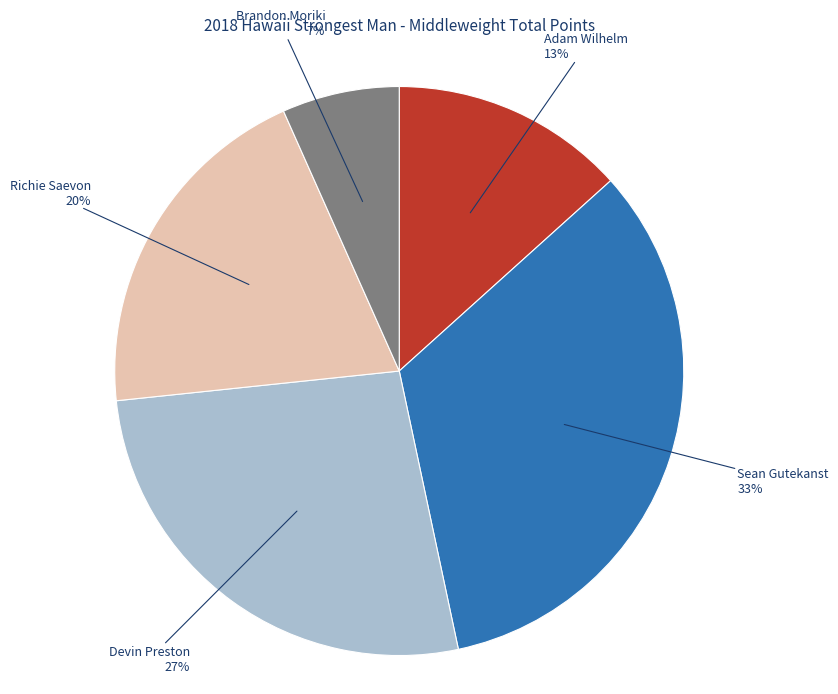

Does any single category account for the majority?

No